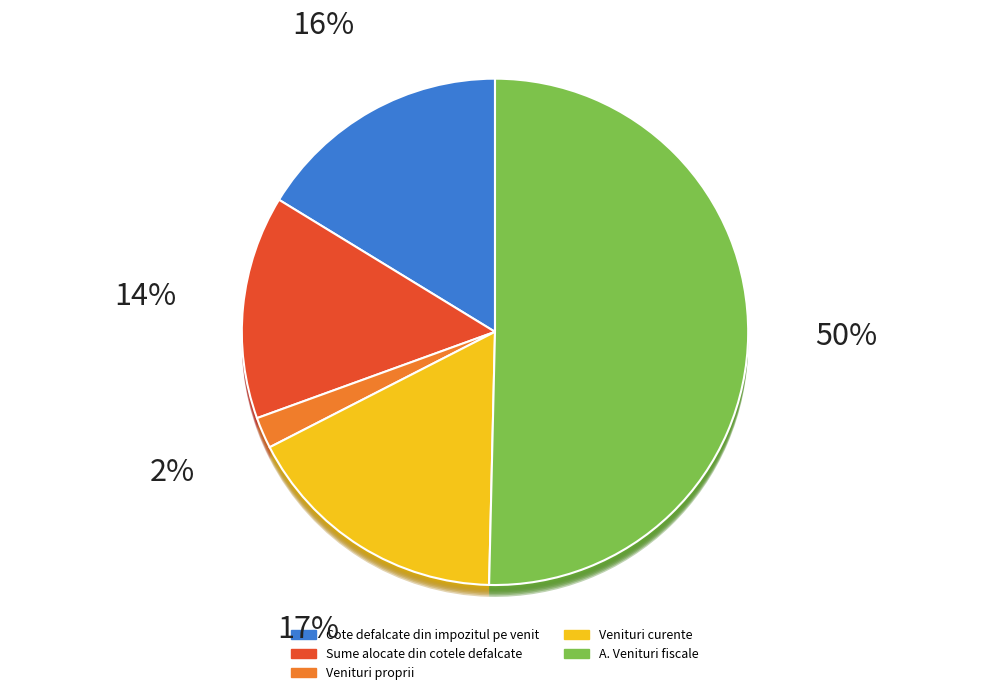

Which category has the biggest portion of the pie?

A. Venituri fiscale